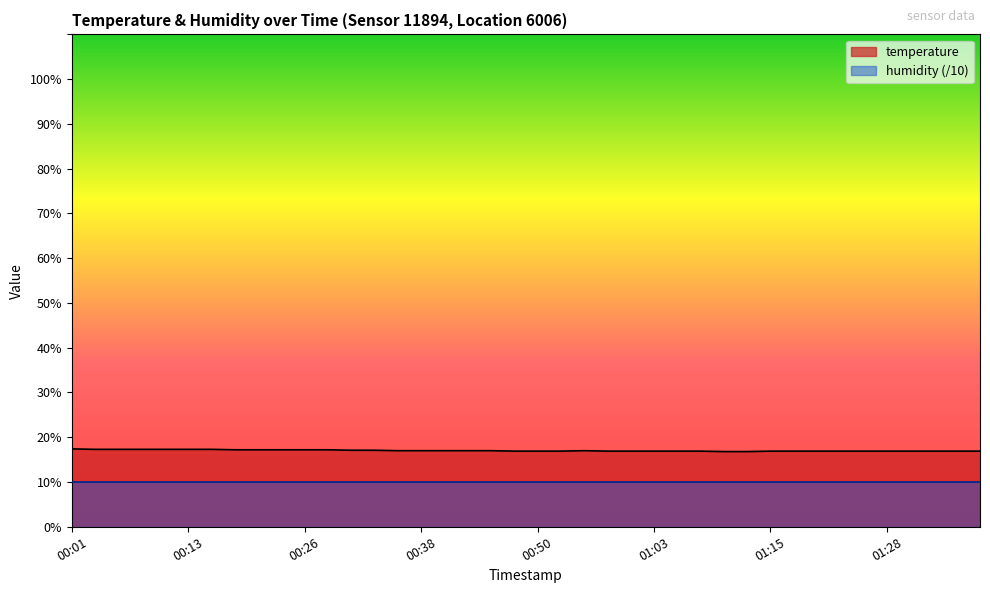

List the labels in order of value, largest first.

00:01, 00:04, 00:06, 00:08, 00:11, 00:13, 00:16, 00:18, 00:21, 00:23, 00:26, 00:28, 00:31, 00:33, 00:36, 00:38, 00:40, 00:43, 00:45, 00:55, 00:48, 00:50, 00:53, 00:58, 01:00, 01:03, 01:05, 01:08, 01:15, 01:18, 01:20, 01:23, 01:25, 01:28, 01:30, 01:33, 01:35, 01:38, 01:10, 01:13